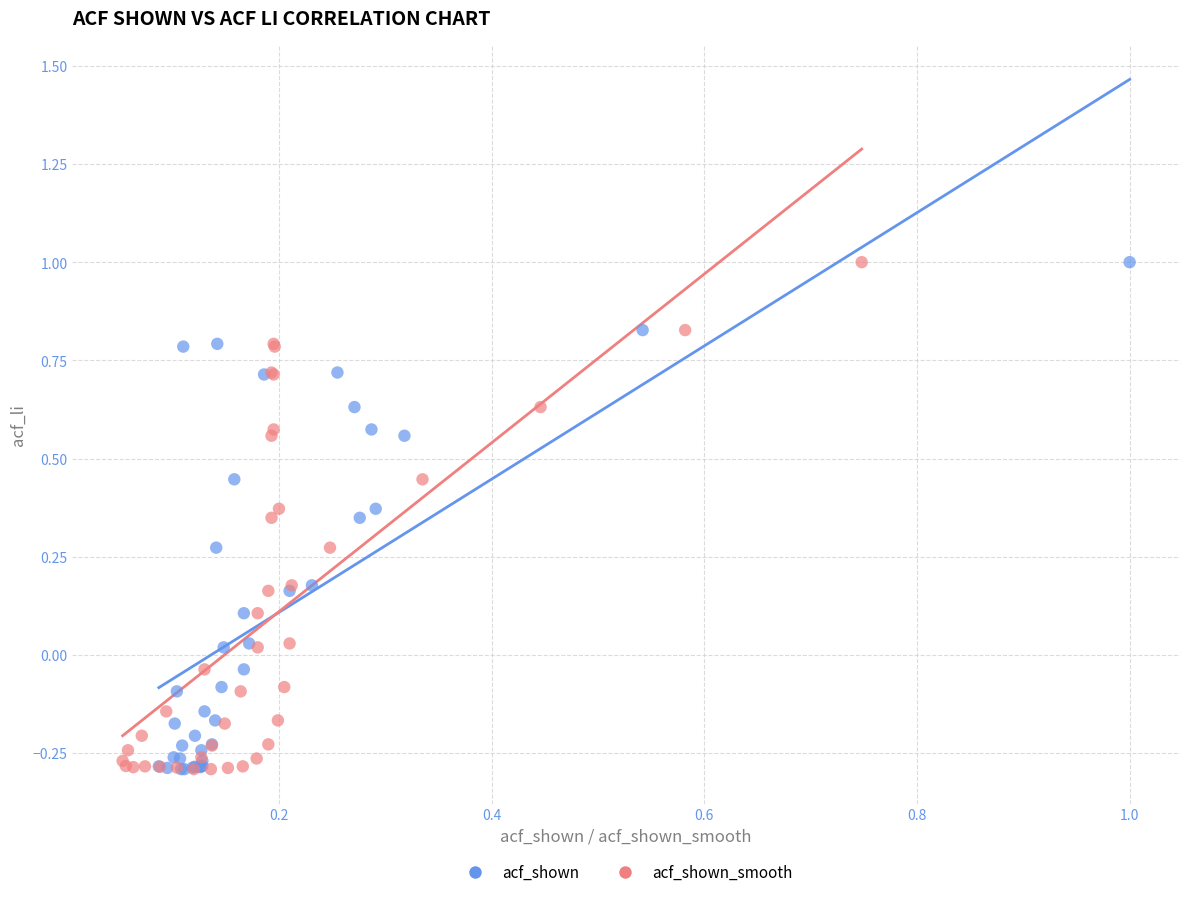

What are all the series names shown in the legend?

acf_shown, acf_shown_smooth